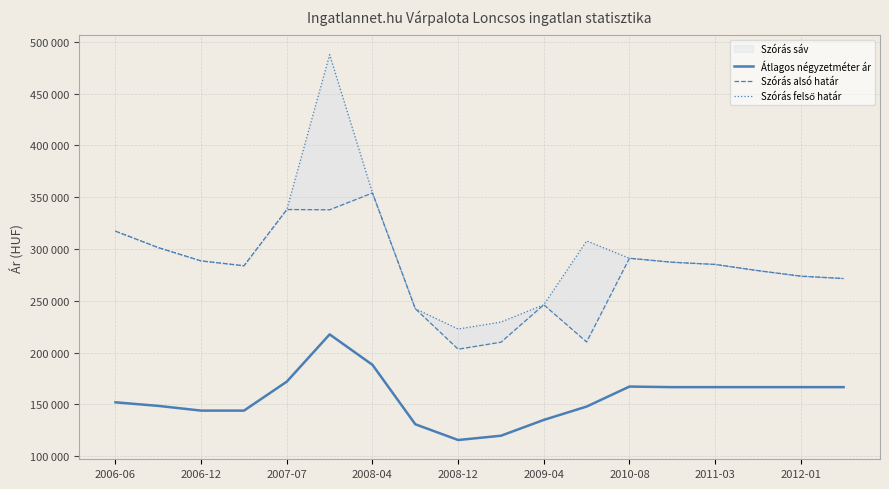

True or false: Átlagos négyzetméter ár and Szórás alsó határ intersect in this chart.

False